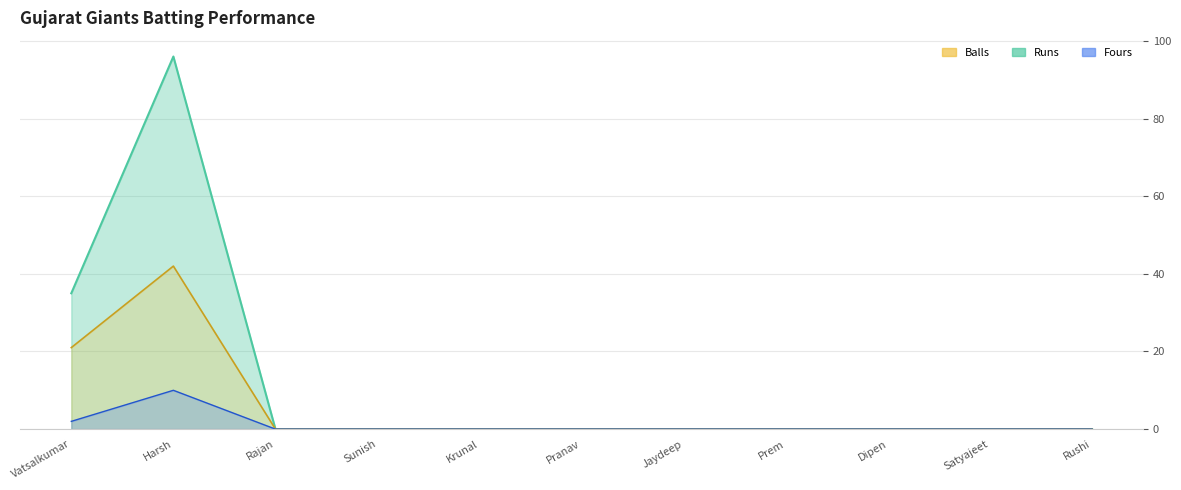

Between Sunish and Pranav, which is larger?

Sunish